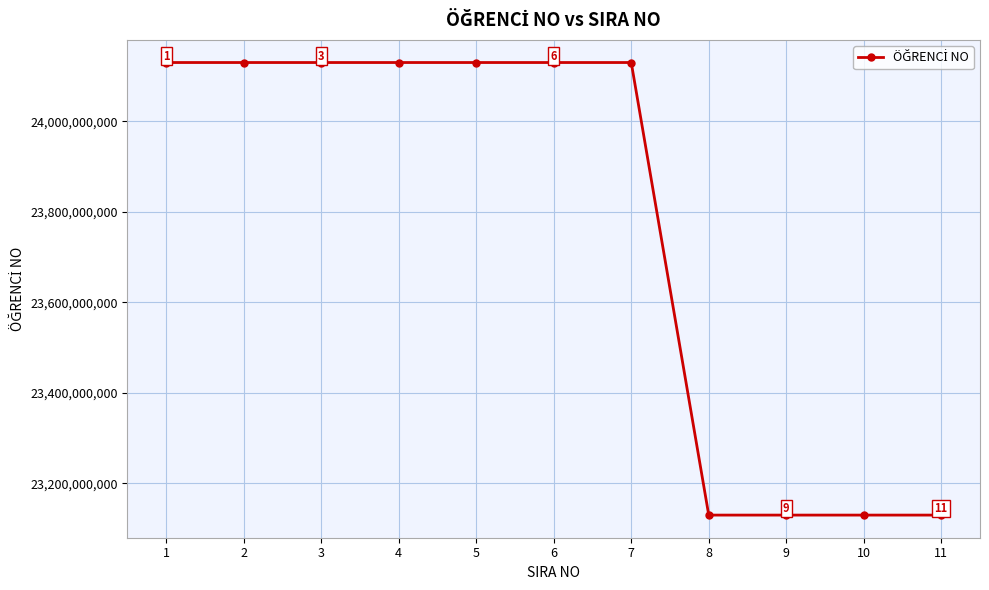

What is the value of the 3rd point from the left?

24130101779